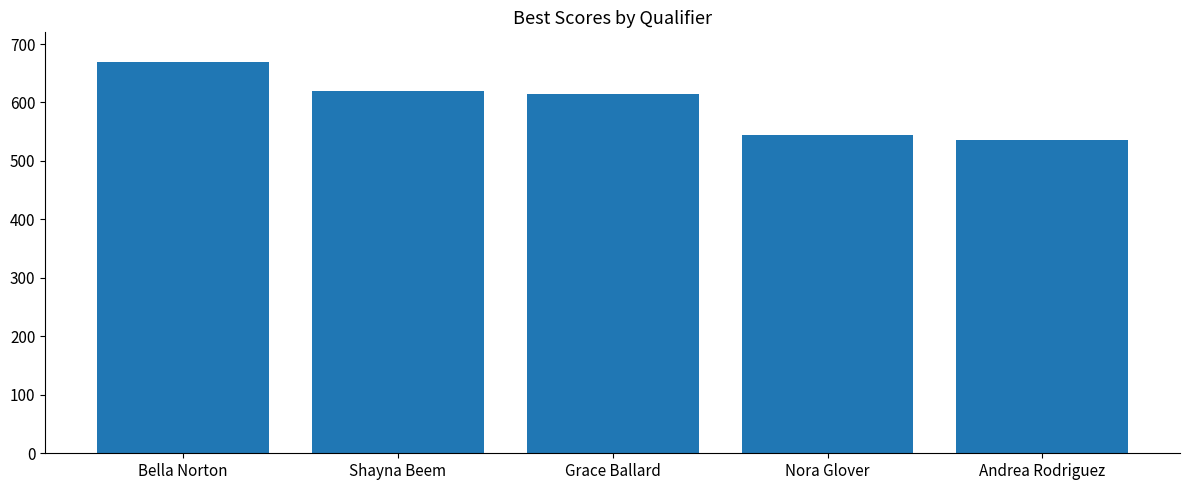

Are the bars horizontal?

No